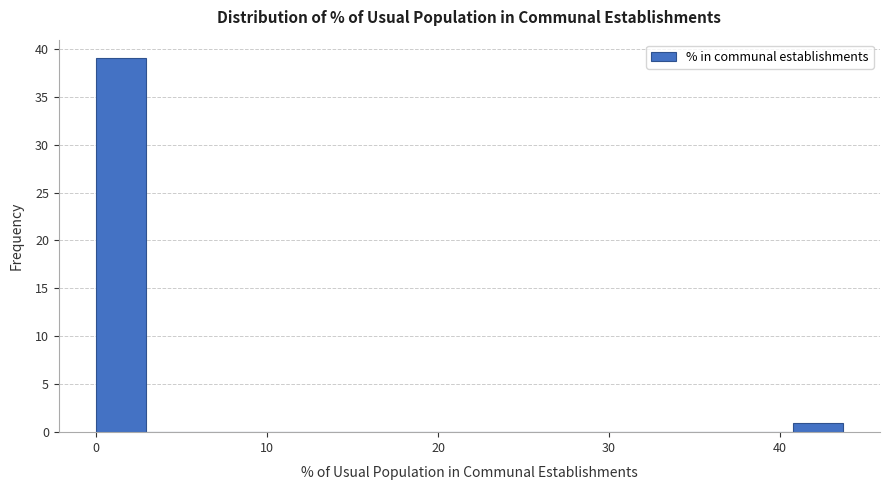

Around what value on the x-axis is the tallest bar? Give the approximate position of its centre, as read against the axis.

1